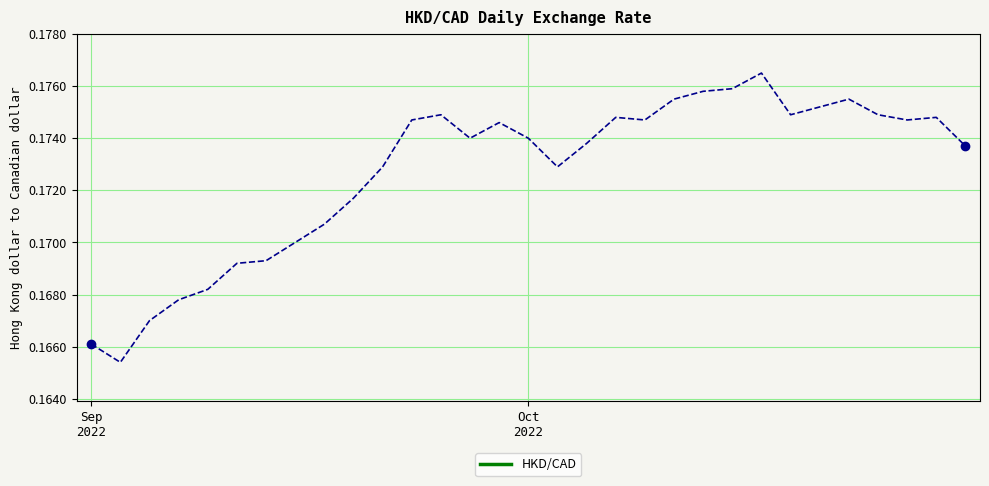

How many lines are shown in the chart?

1